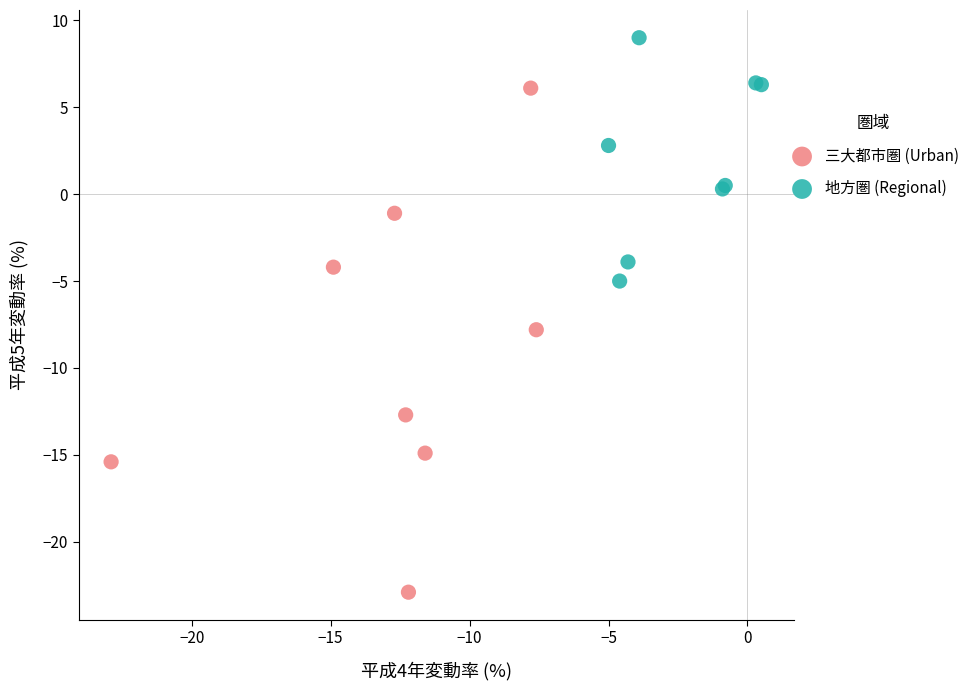

Which series contains the lowest Y value?

三大都市圏 (Urban)